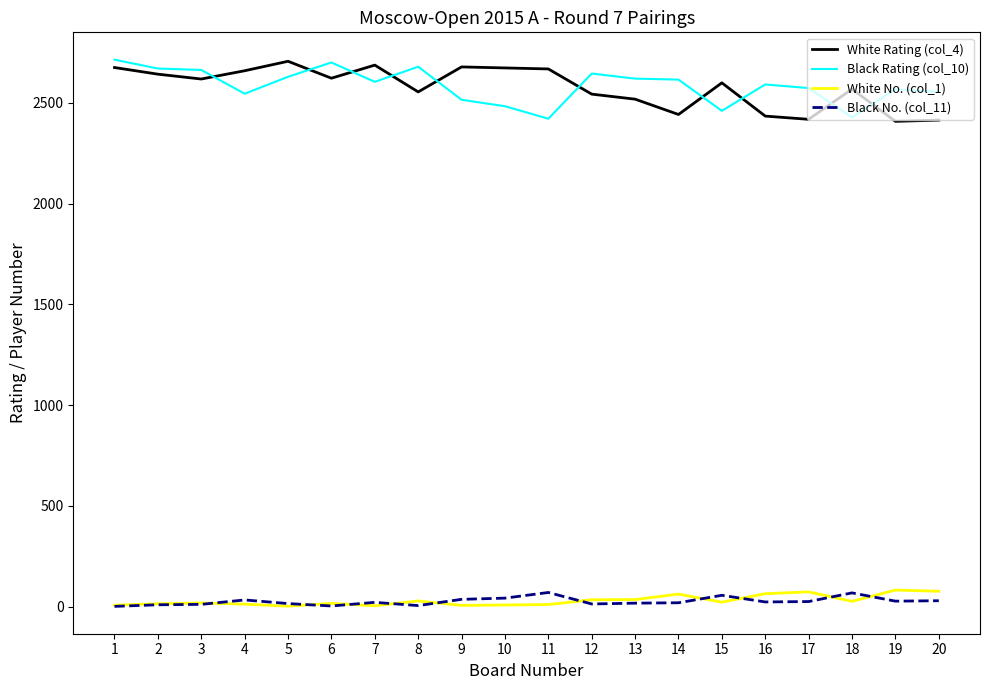

True or false: White Rating (col_4) and Black No. (col_11) cross at least once.

False